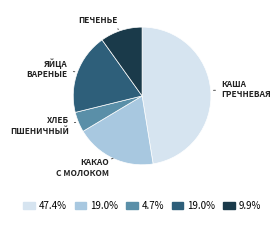

Is there a majority slice in this chart?

No